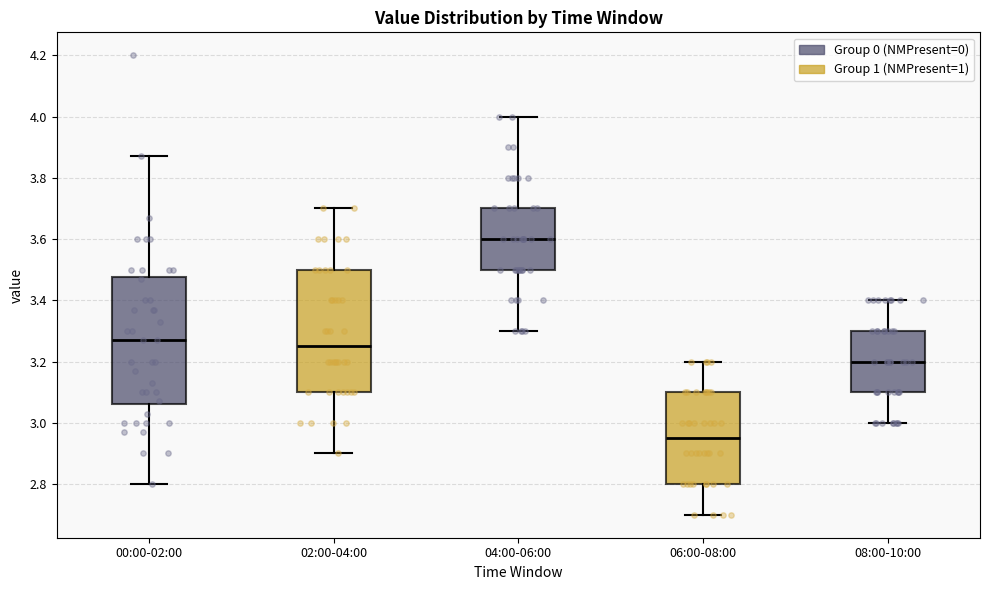

Reading left to right, read every box against the y-axis: the position of its median line, the range the box covers, and the ends of its whiskers. The values are not printed on the chart, so give them approximately, as read against the axis.

00:00-02:00: median 3.28, box 3.06 to 3.48, whiskers 2.80 to 3.88
02:00-04:00: median 3.26, box 3.10 to 3.50, whiskers 2.90 to 3.70
04:00-06:00: median 3.60, box 3.50 to 3.70, whiskers 3.30 to 4.00
06:00-08:00: median 2.96, box 2.80 to 3.10, whiskers 2.70 to 3.20
08:00-10:00: median 3.20, box 3.10 to 3.30, whiskers 3.00 to 3.40